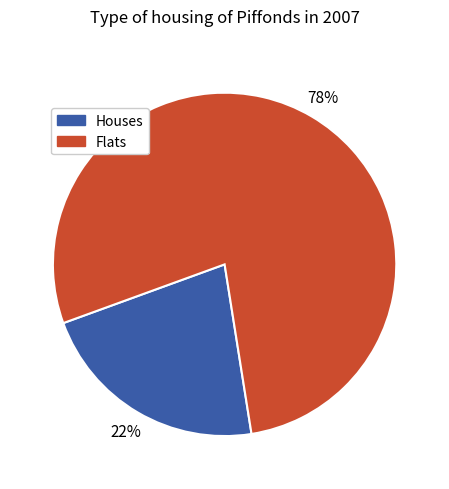

Does any single category account for the majority?

Yes